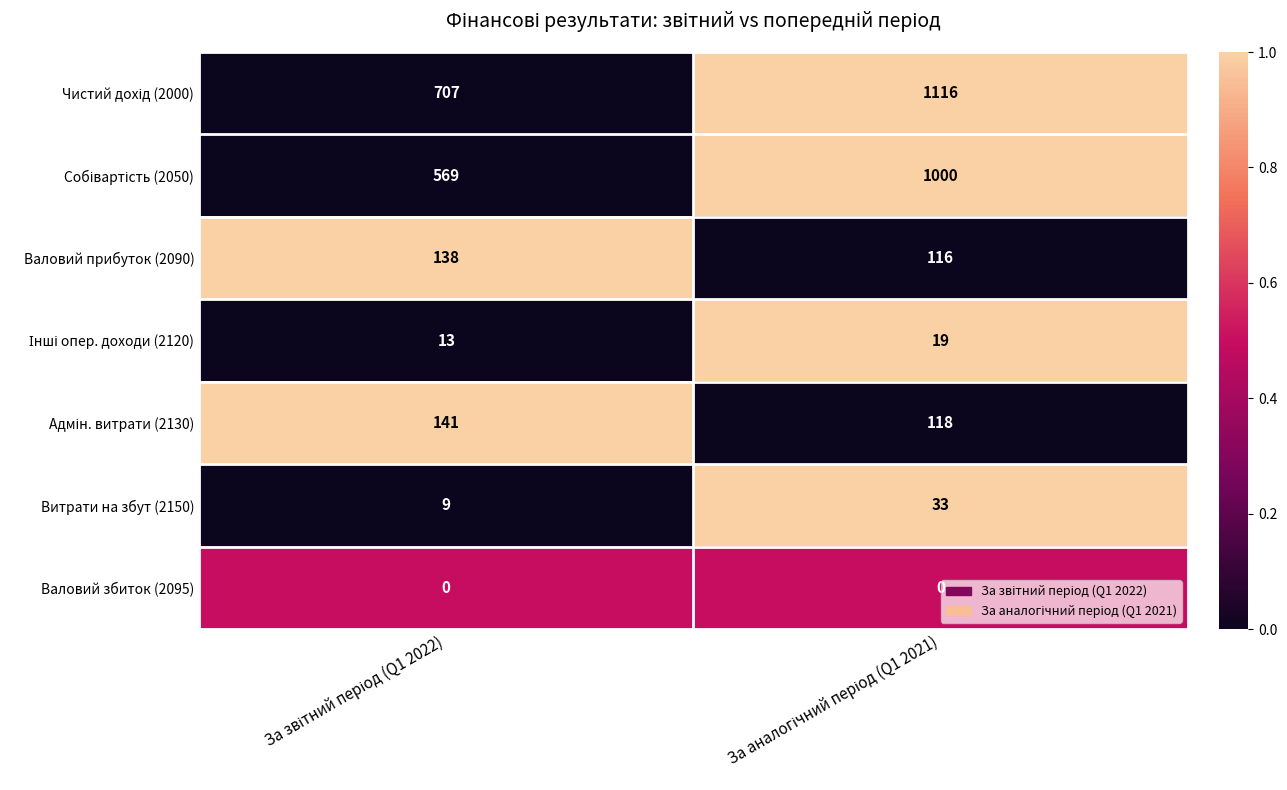

What is the maximum value shown in the chart?

1116